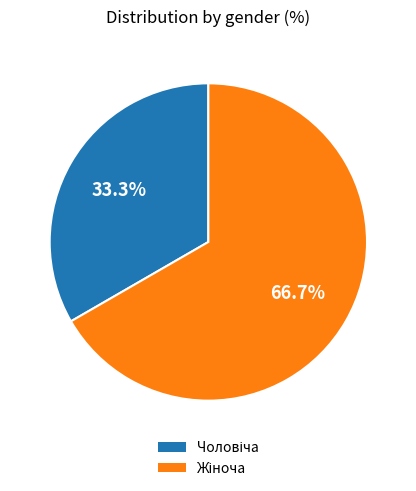

To the nearest percent, what is the average slice percentage?

50%